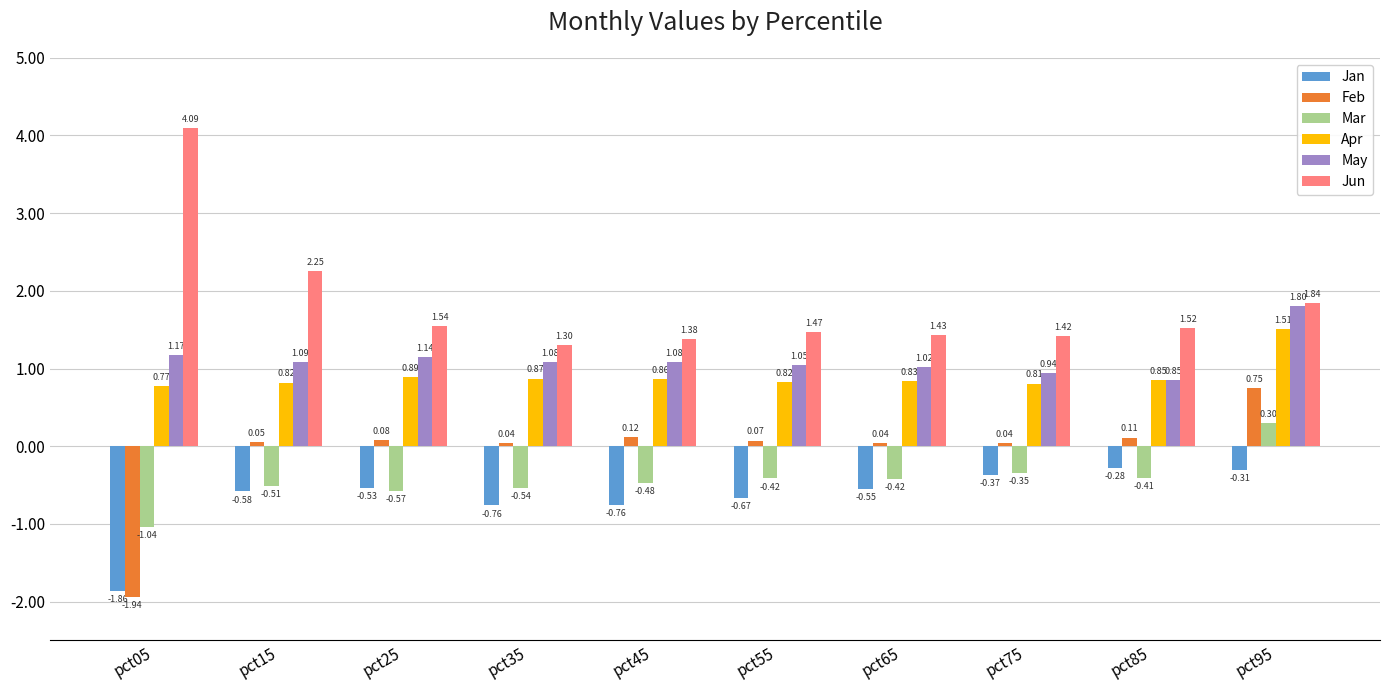

Which series changed the most between pct25 and pct65?

Mar